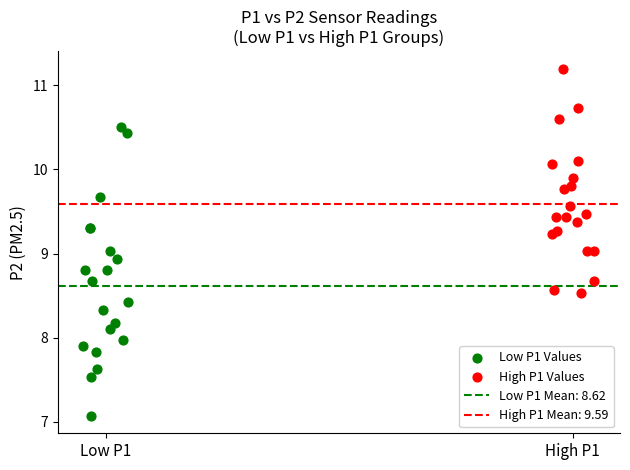

Which series reaches the maximum Y coordinate?

High P1 Values